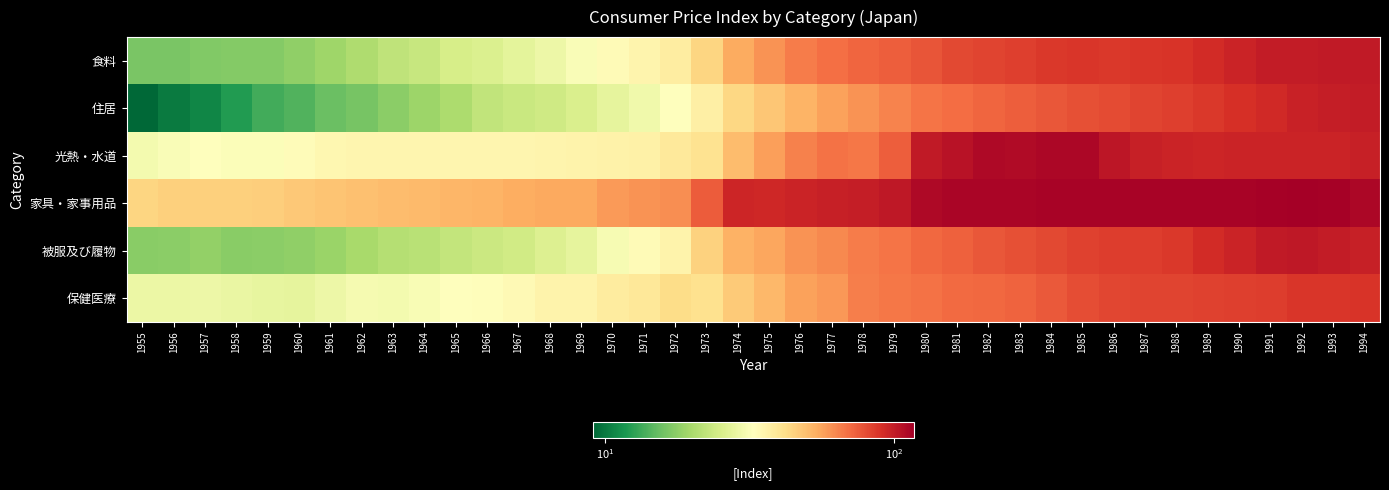

Rank the series at 1993 from highest to lowest value.

家具・家事用品, 食料, 被服及び履物, 住居, 光熱・水道, 保健医療